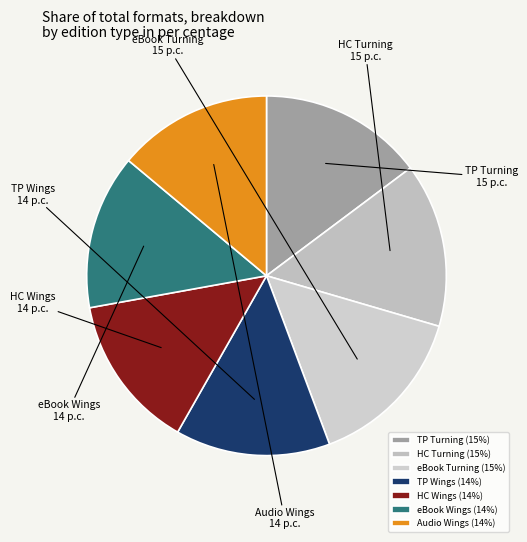

Combined, do eBook Wings and TP Wings account for over 50%?

No